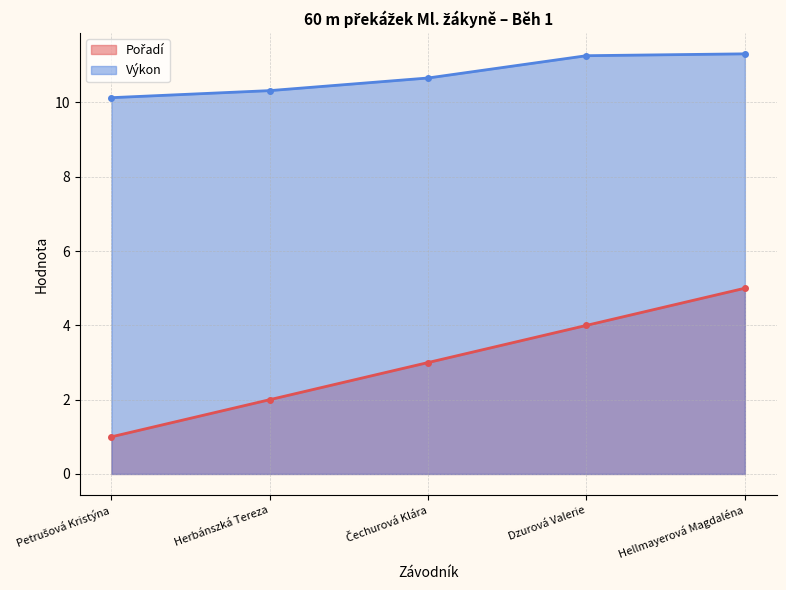

Is the value of Výkon at Hellmayerová Magdaléna greater than the value of Pořadí at Petrušová Kristýna?

Yes